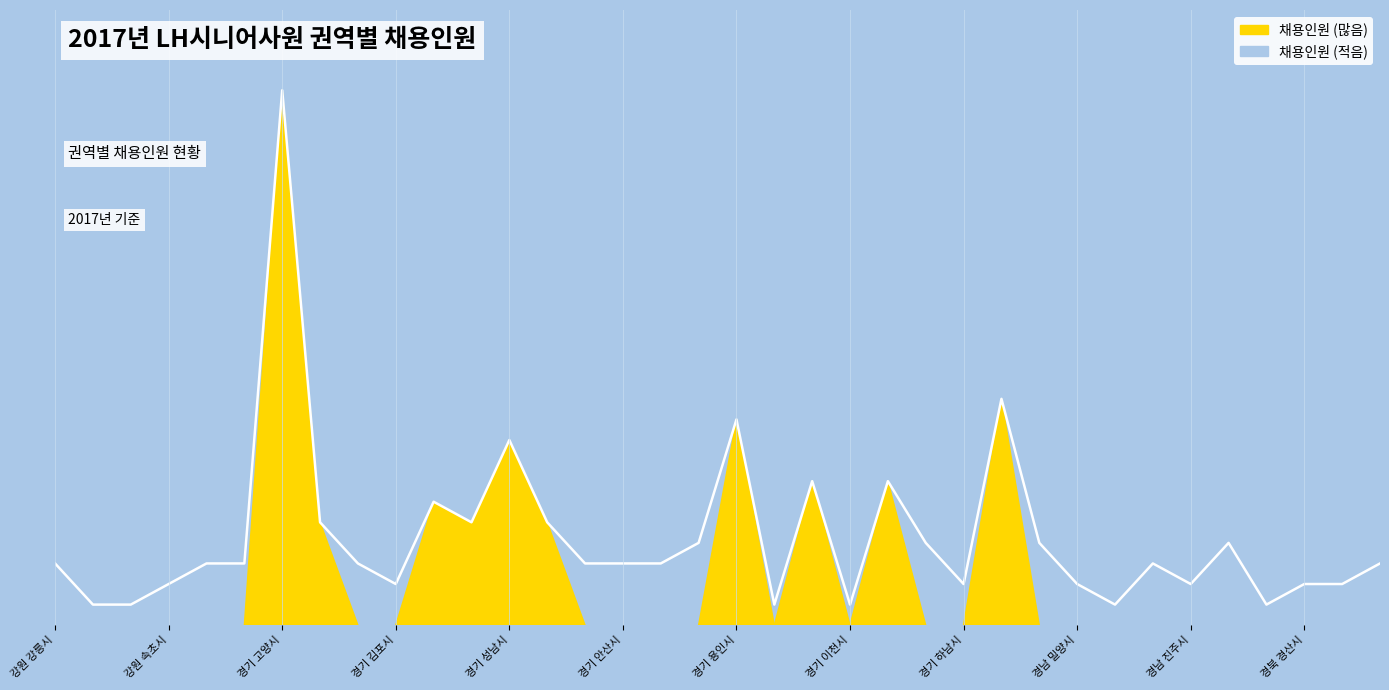

True or false: there are more than 1 points higher than both neighbors.

True